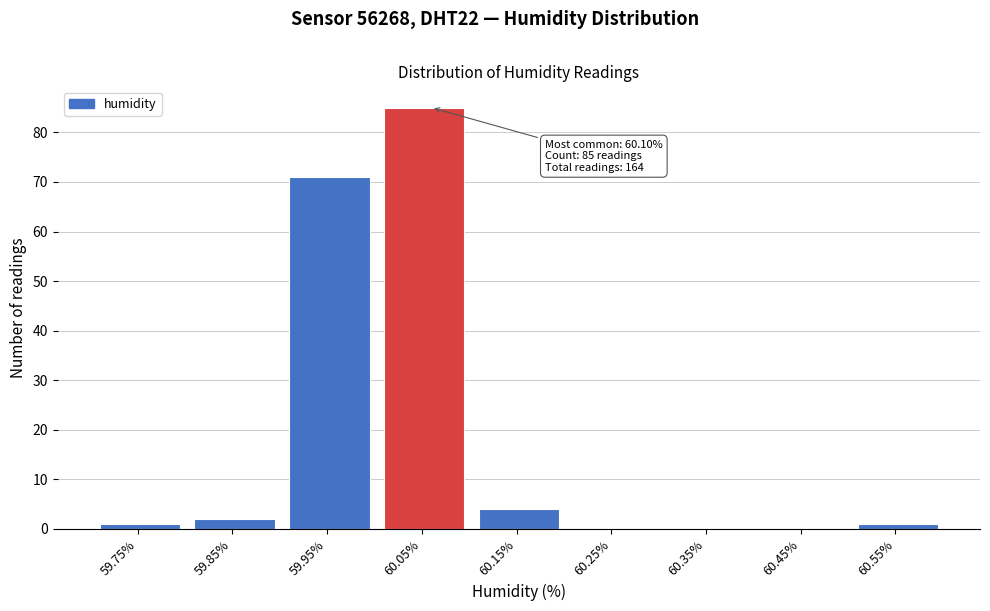

Reading right to left, transcribe all the data shown in this chart.

60.55%=1	60.45%=0	60.35%=0	60.25%=0	60.15%=4	60.05%=85	59.95%=71	59.85%=2	59.75%=1